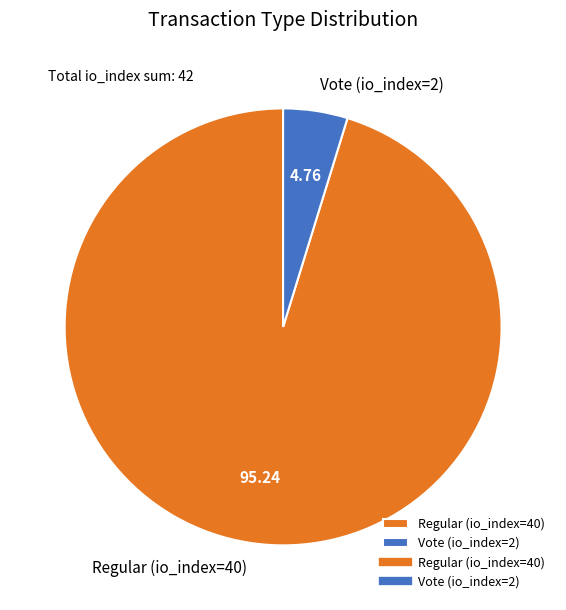

How many slices are in this pie chart?

2